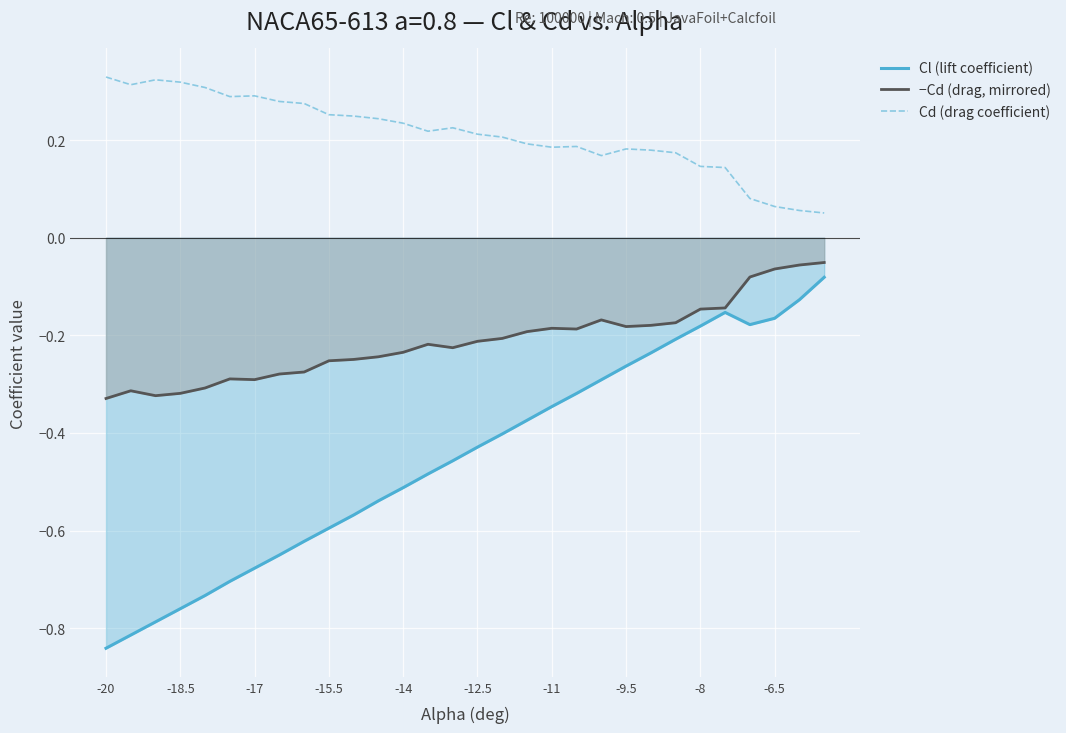

True or false: Cd (drag coefficient) and −Cd (drag, mirrored) intersect in this chart.

False